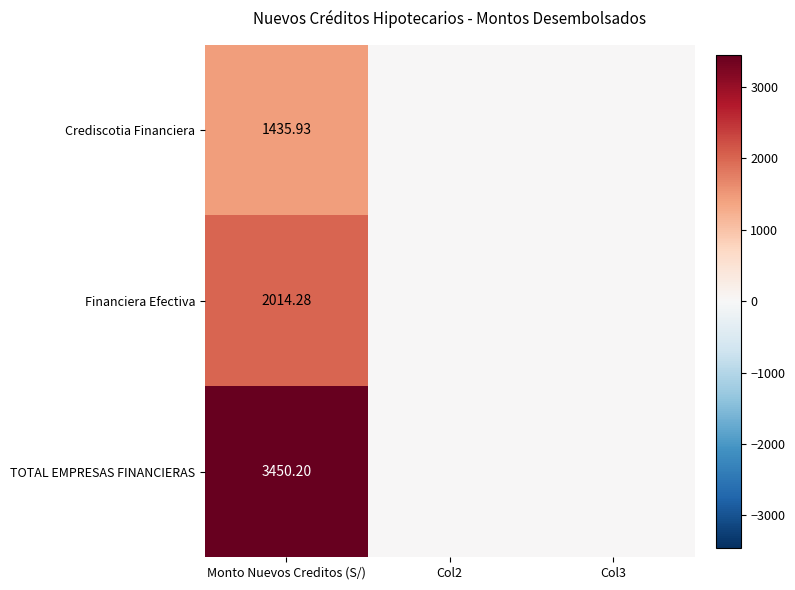

What is the difference between the Financiera Efectiva values at Col2 and Monto Nuevos Creditos (S/)?

2014.3